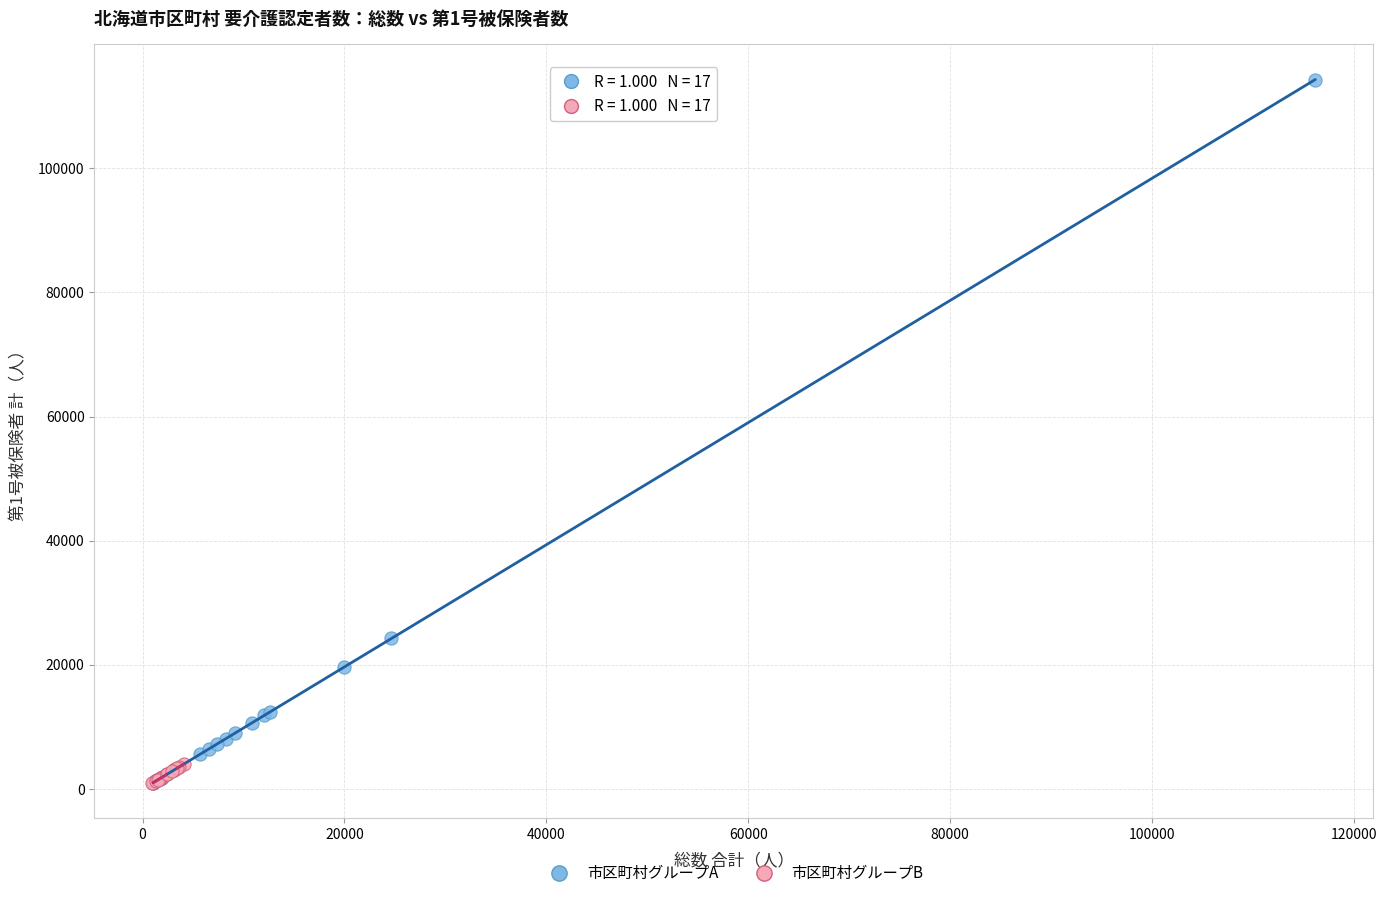

Which series has the widest spread of Y values?

市区町村グループA